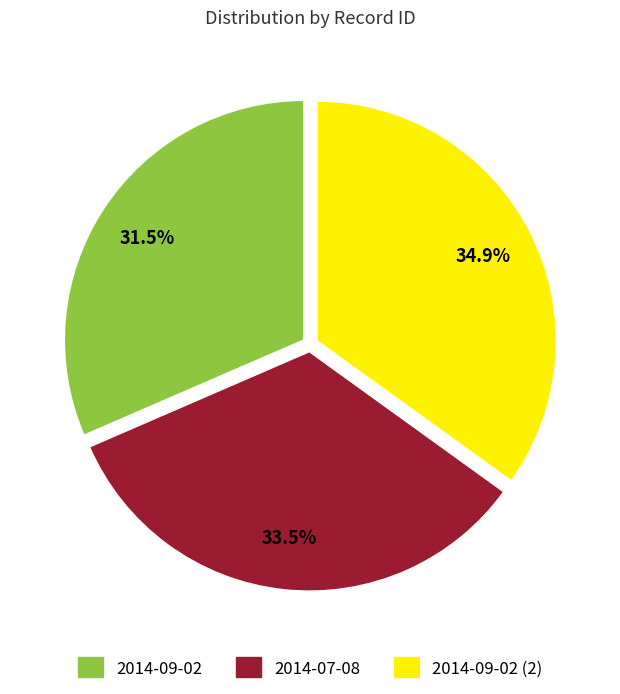

Rank the categories by value from lowest to highest.

2014-09-02, 2014-07-08, 2014-09-02 (2)